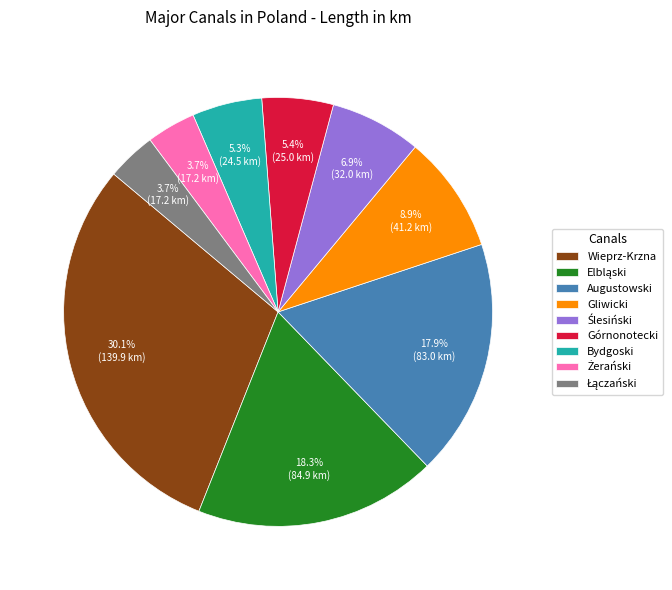

Is Górnonotecki the majority of the pie?

No